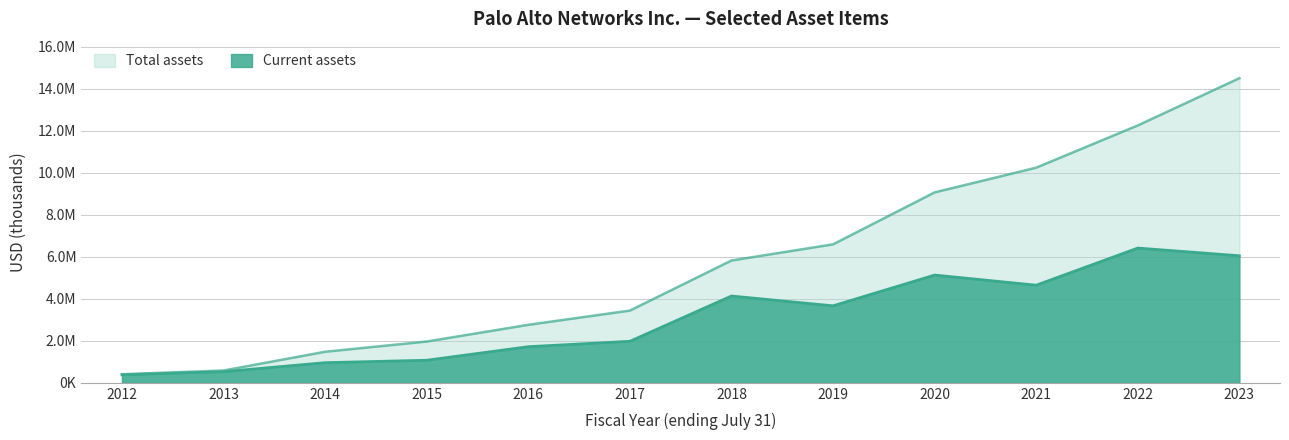

What is the difference between the highest and lowest values at 2016?

1042100